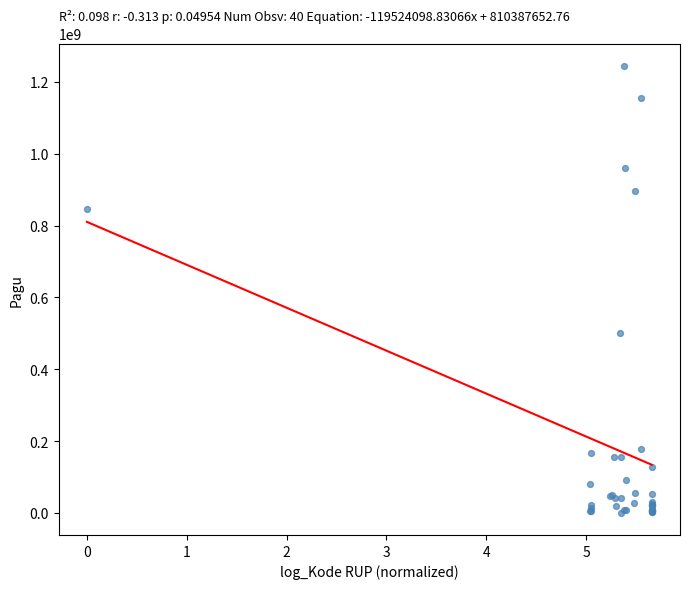

What Y value in the scatter plot is closest to 622840000?

499932000